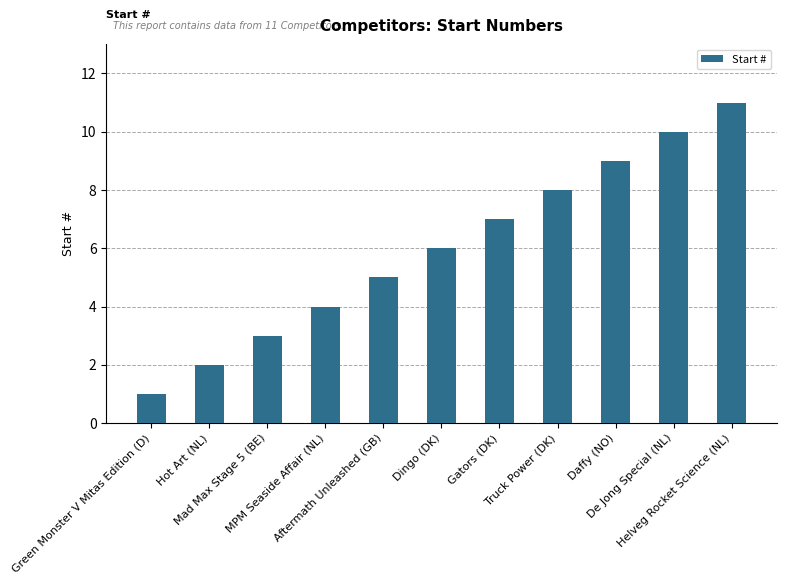

What is the difference between the values at De Jong Special (NL) and Hot Art (NL)?

8